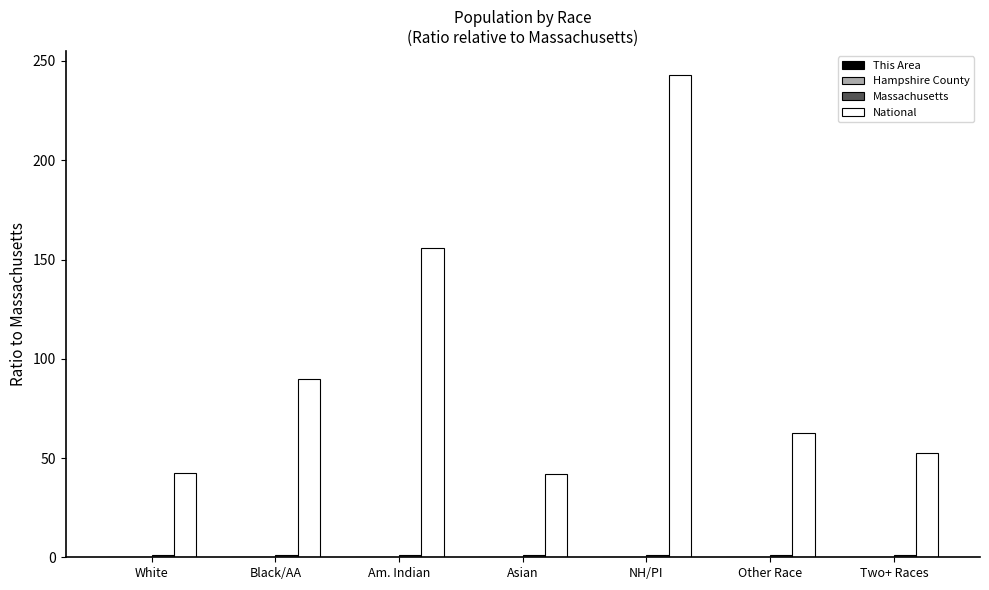

Which series changed the most between Black/AA and Two+ Races?

National